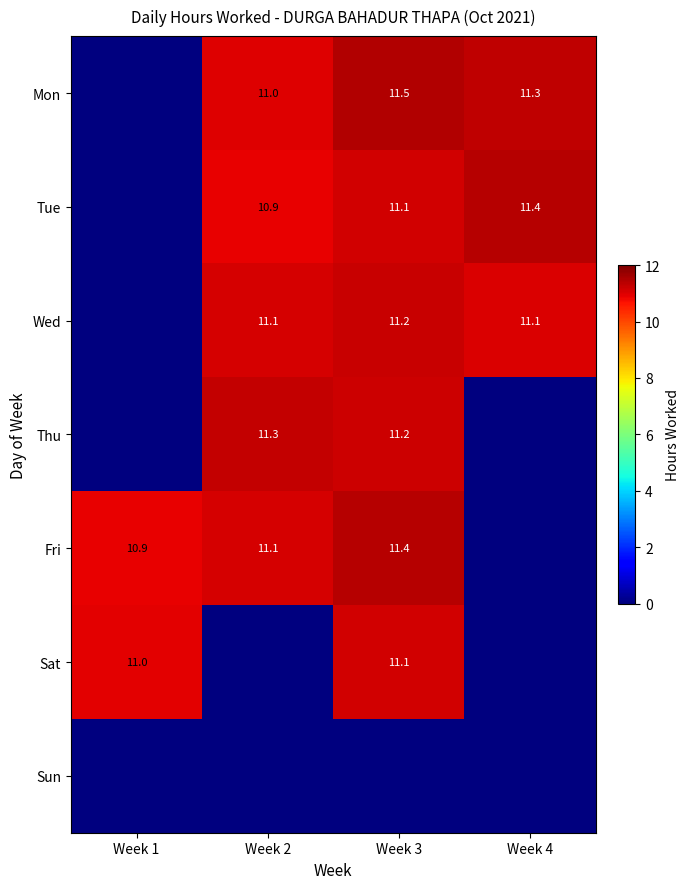

What is the difference between the Tue values at Week 2 and Week 4?

0.5